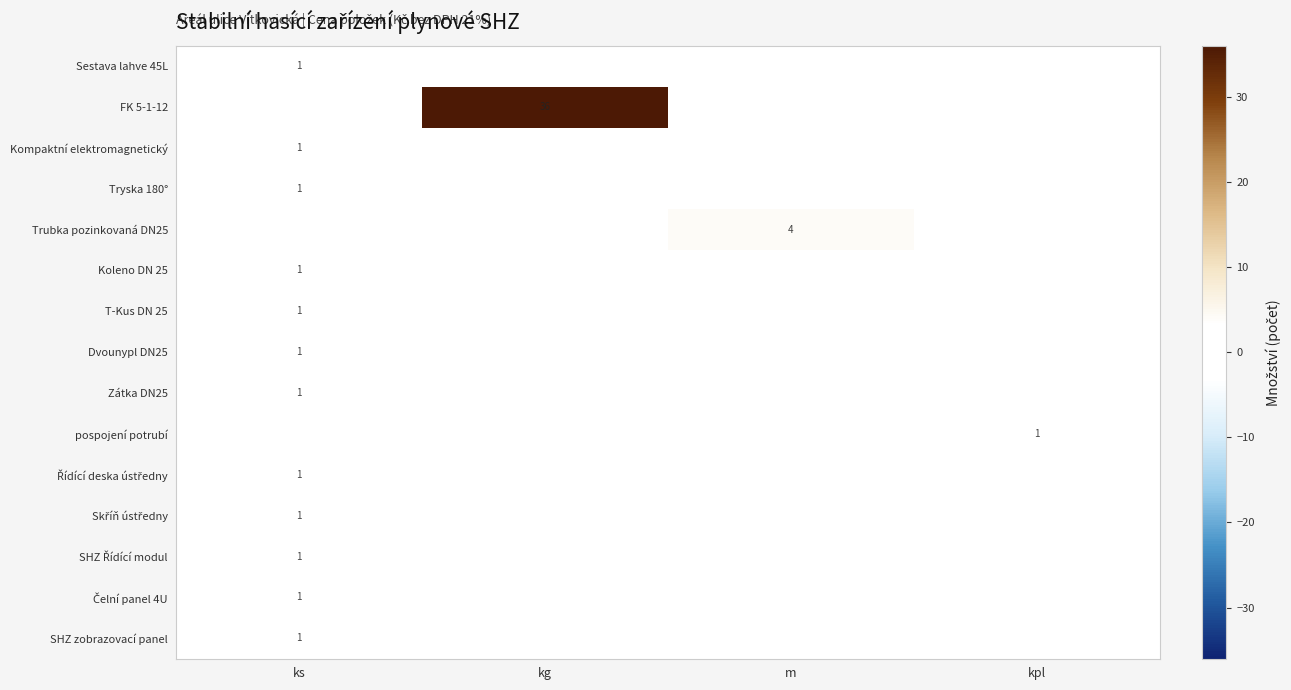

Count the number of data series in this chart.

15